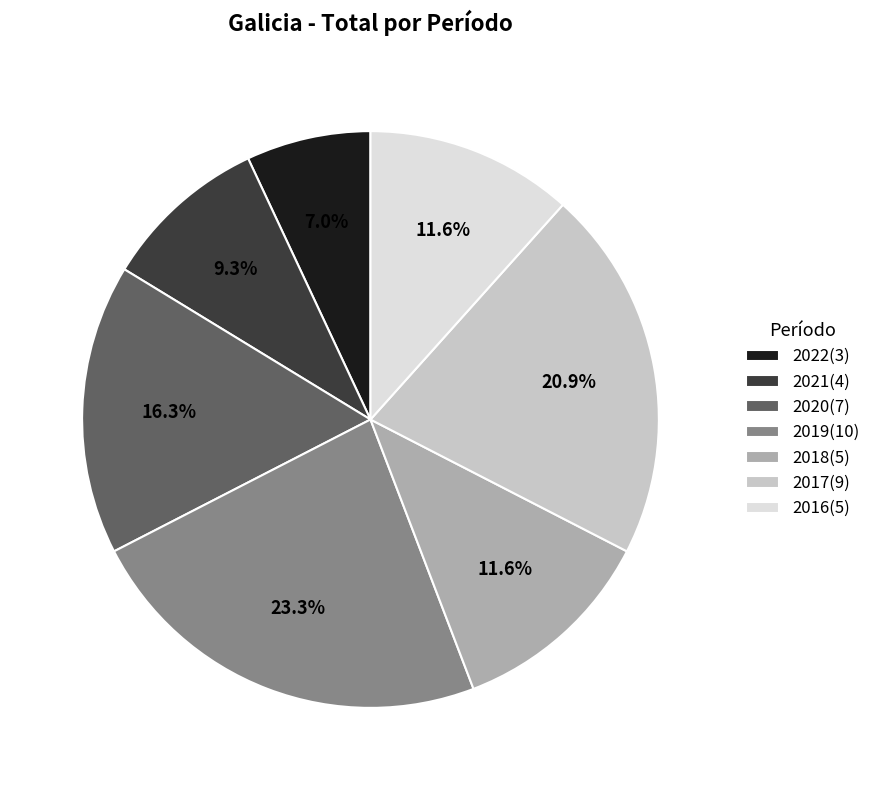

What is the ratio of the value at 2021 to the value at 2016?

0.8